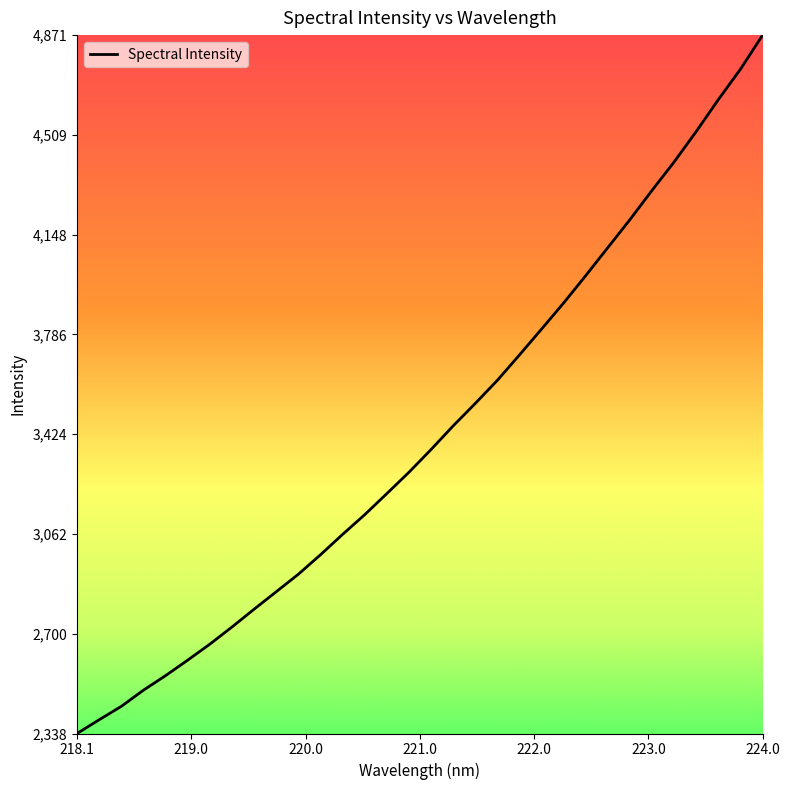

What is the smallest value displayed?

2338.1